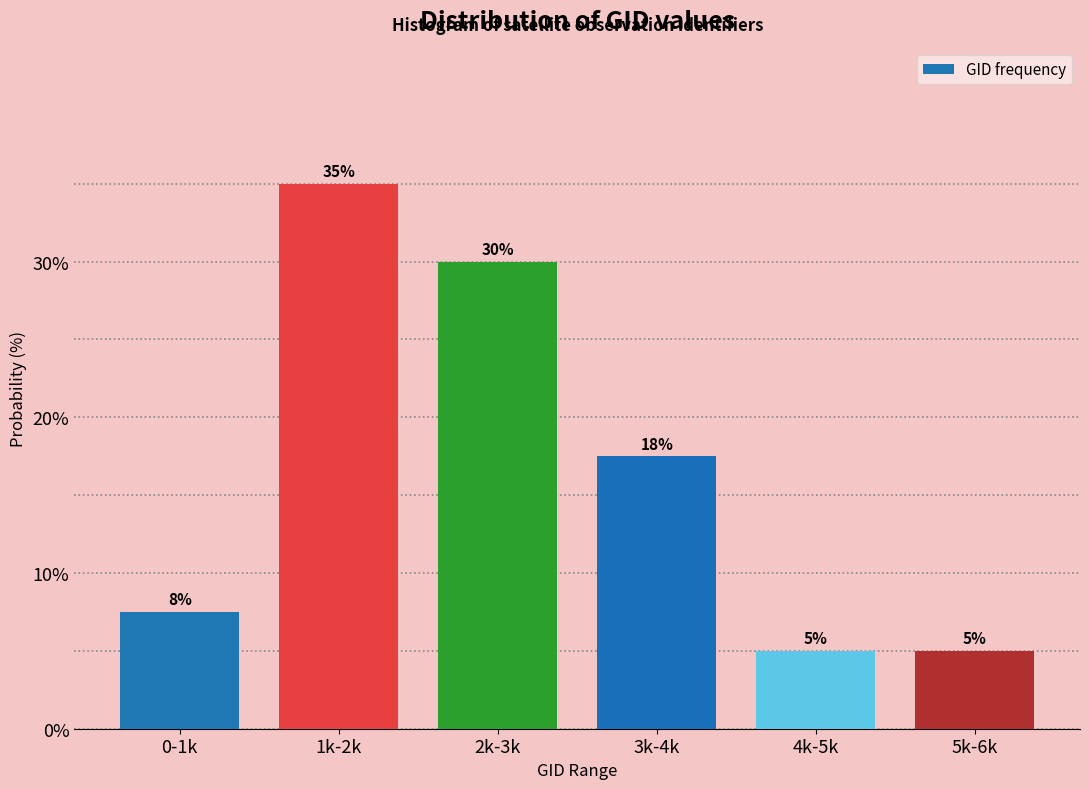

What is the maximum value shown in the chart?

35.0